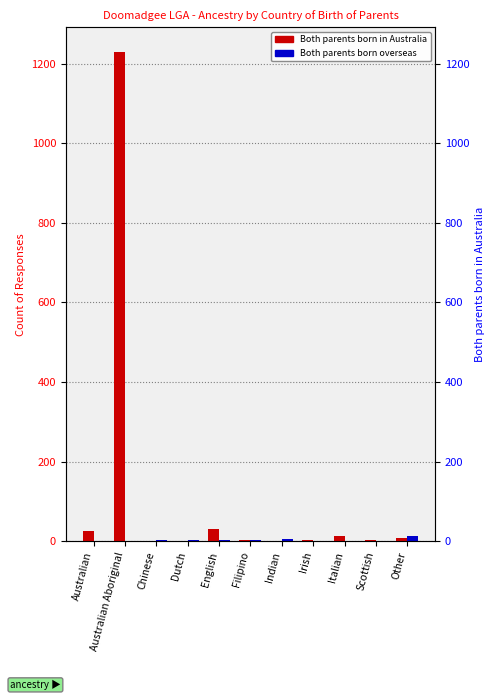

Where is Both parents born in Australia nearest to the value 615?

English